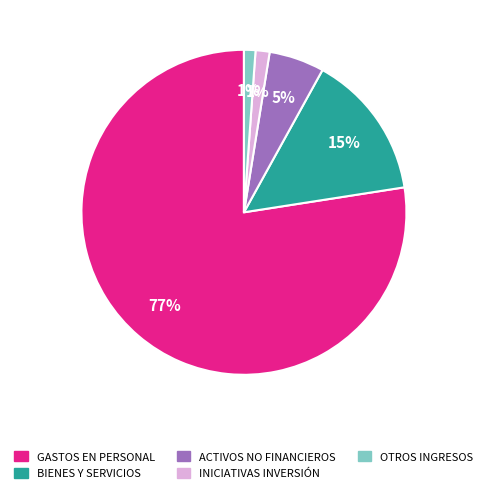

Does any single category account for the majority?

Yes